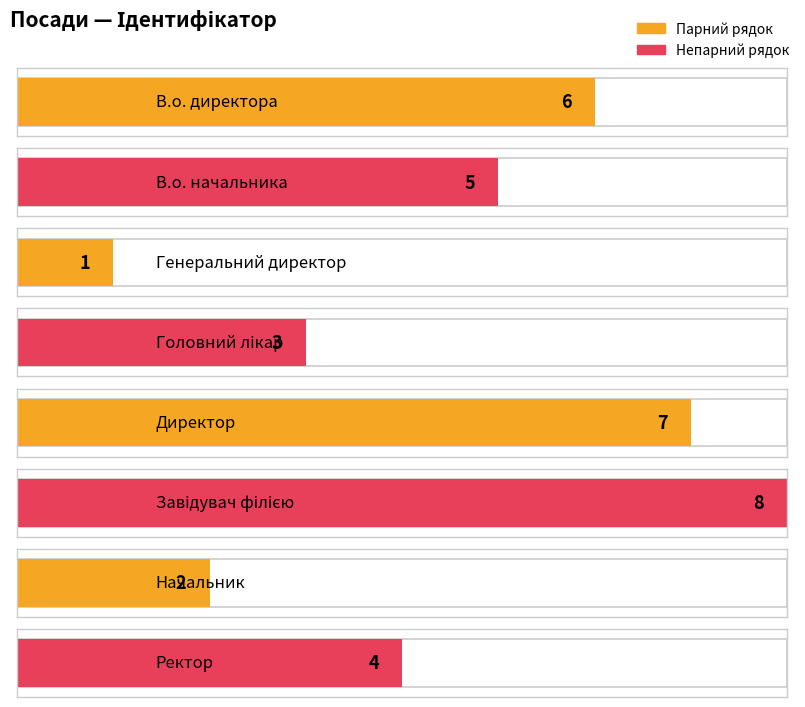

Rank the categories by value from highest to lowest.

Завідувач філією, Директор, В.о. директора, В.о. начальника, Ректор, Головний лікар, Начальник, Генеральний директор